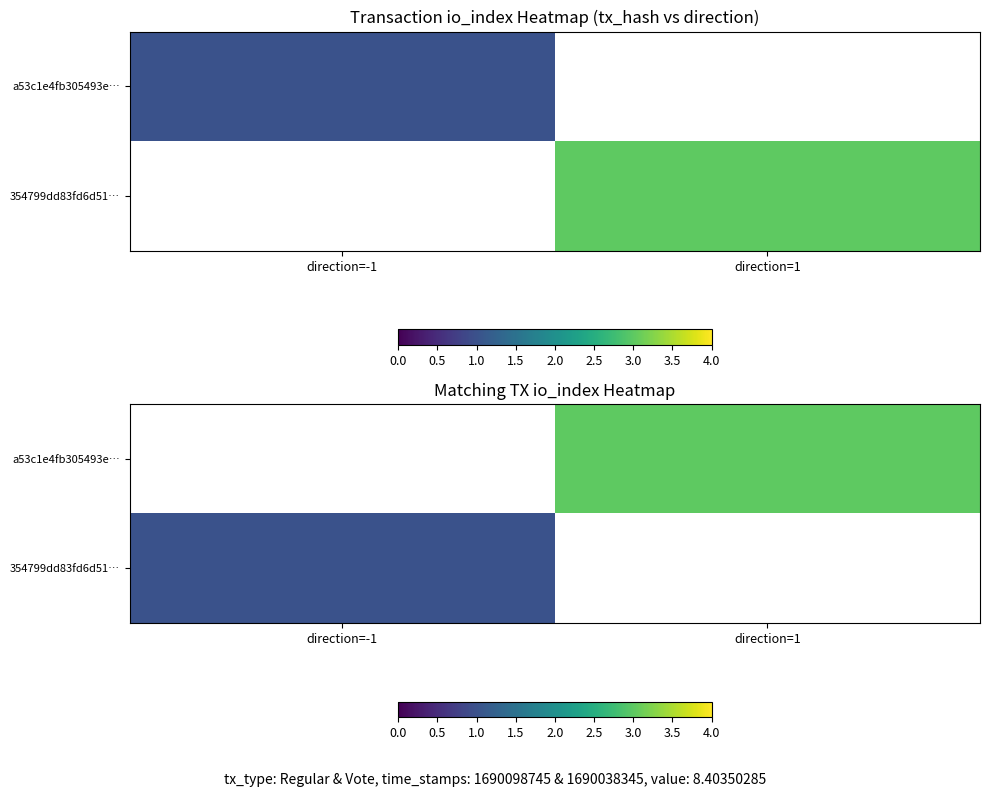

At which label does 354799dd83fd6d51… reach its minimum?

direction=-1